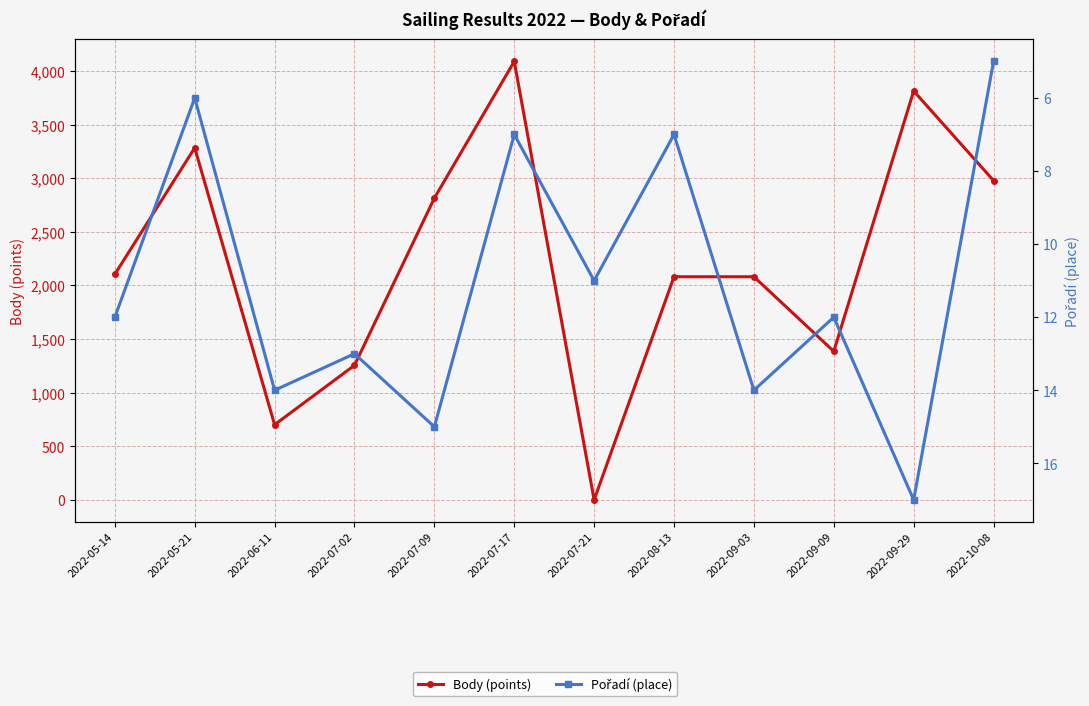

What is the sum of the Pořadí (place) values at 2022-07-02 and 2022-08-13?

20